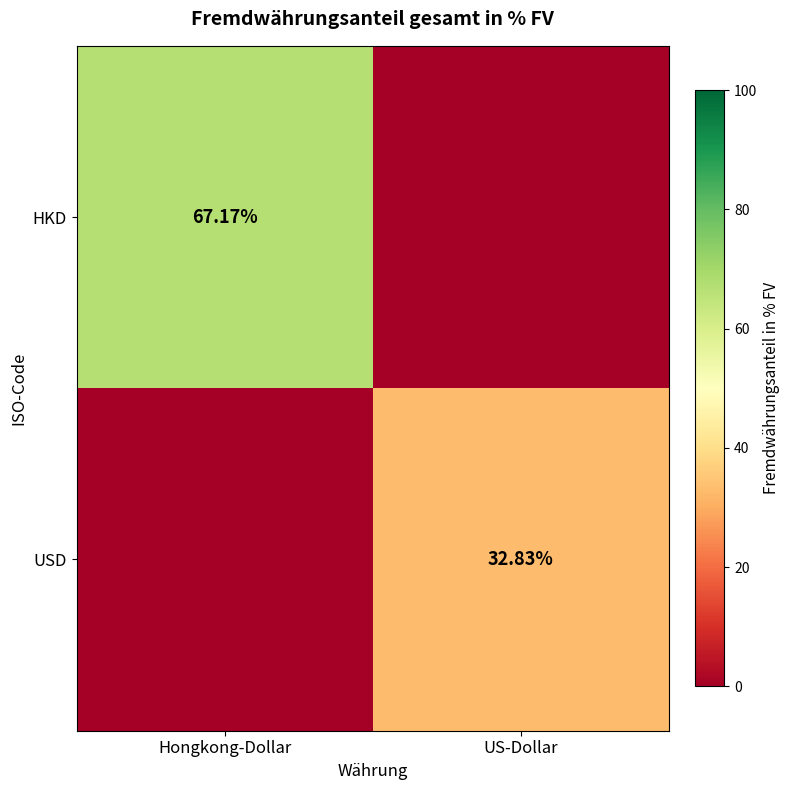

What is the total value across all series at US-Dollar?

32.8